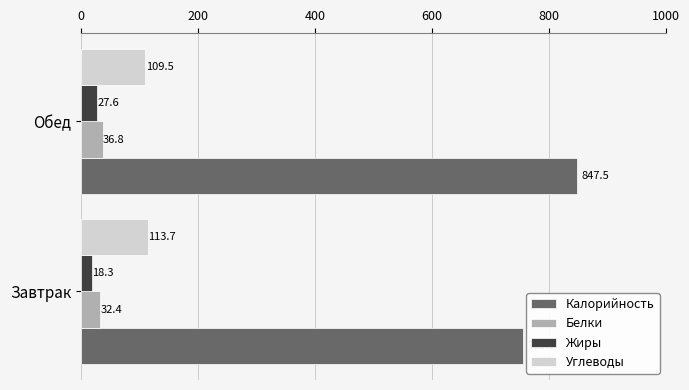

Which series has the largest total across all categories?

Калорийность